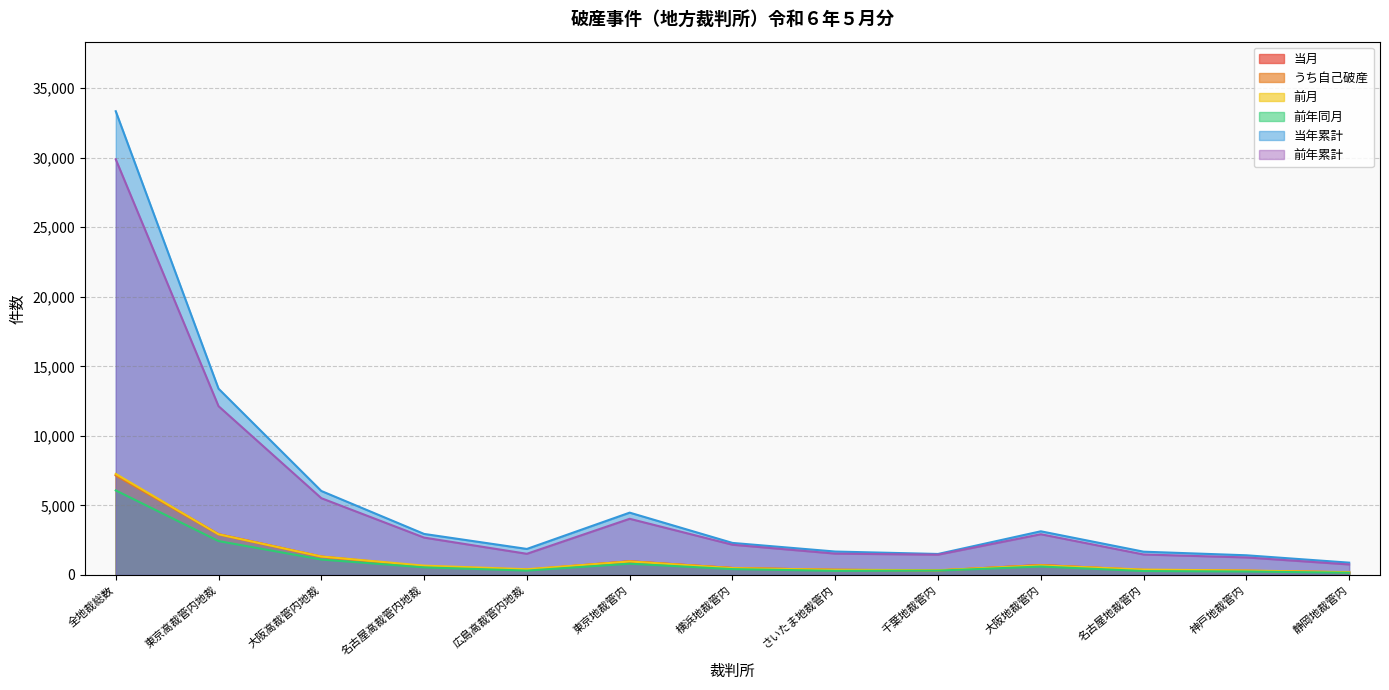

True or false: 当年累計 has more than 2 points higher than both neighbors.

False